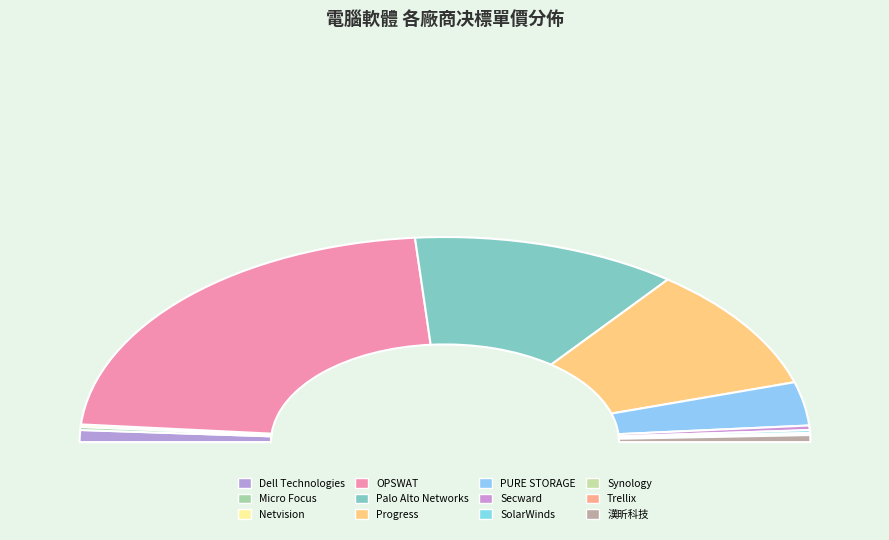

How many slices are in this pie chart?

12